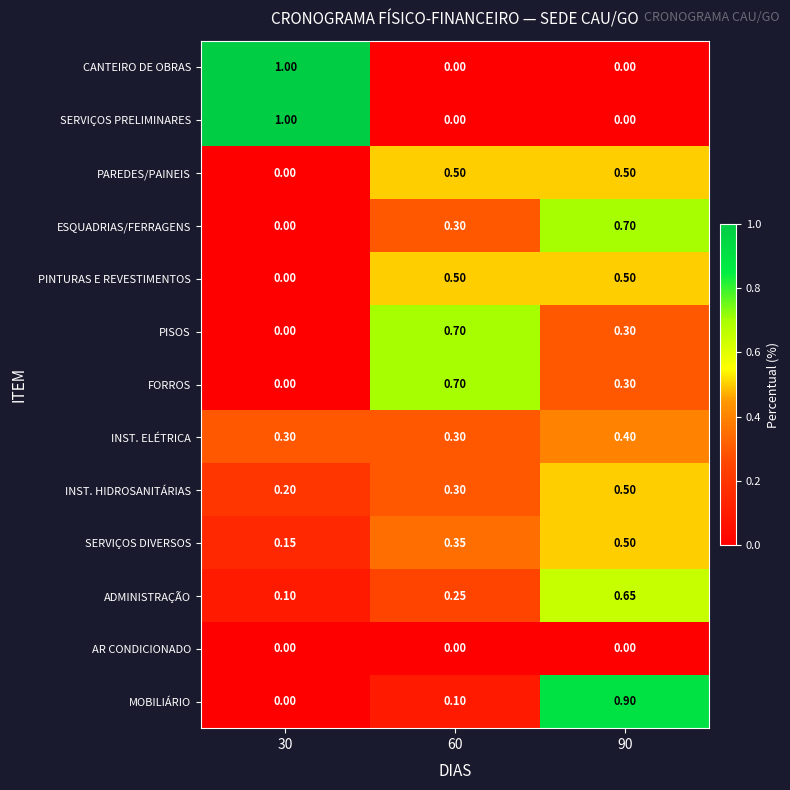

Between 60 and 90, which series saw the biggest shift?

MOBILIÁRIO